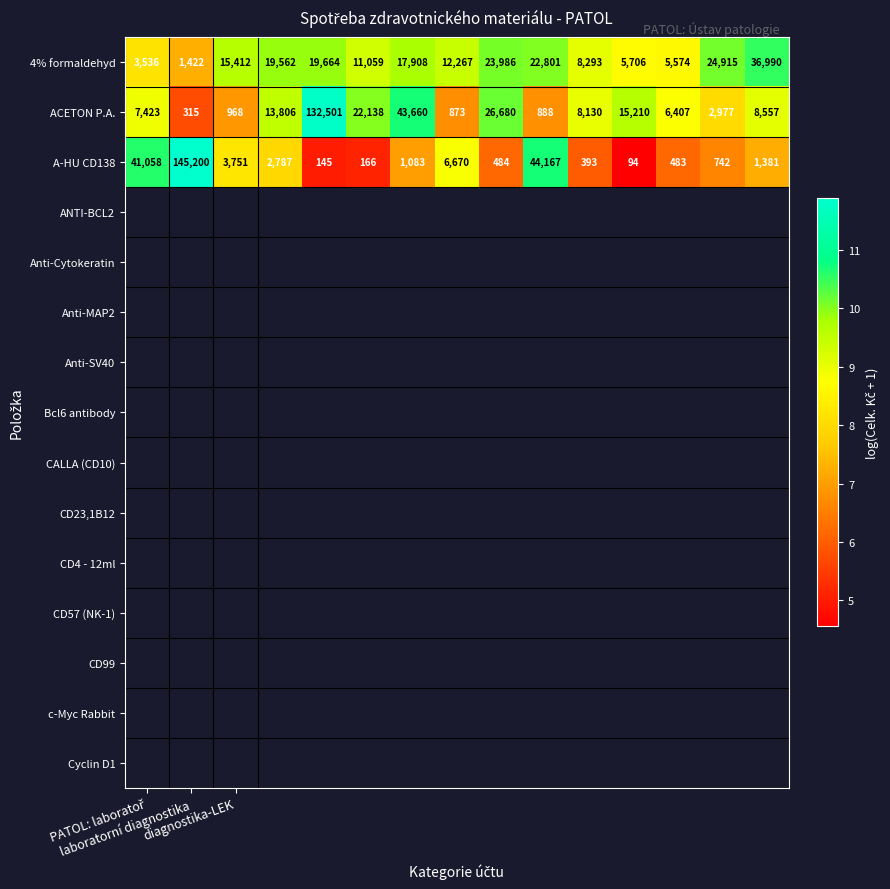

Which series has the largest total across all categories?

ACETON P.A.